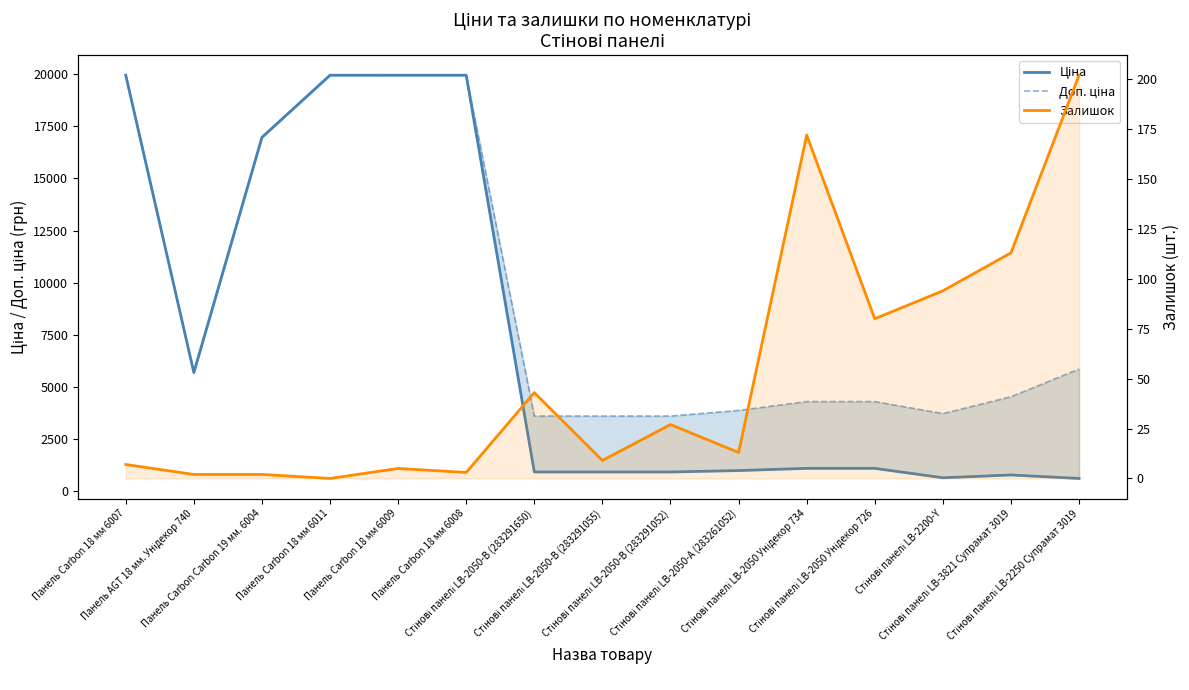

List the series in order of their peak value, lowest first.

Залишок, Ціна, Доп. ціна